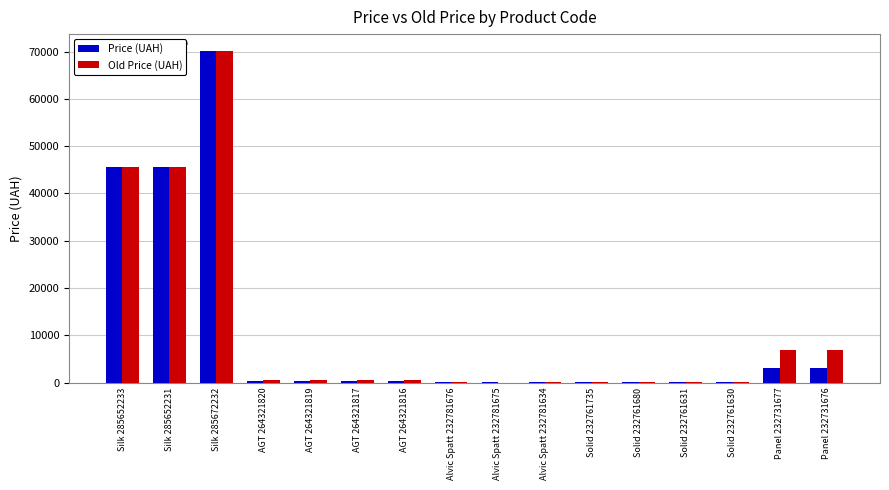

What is the total value across all series at Silk 285652231?

91345.1